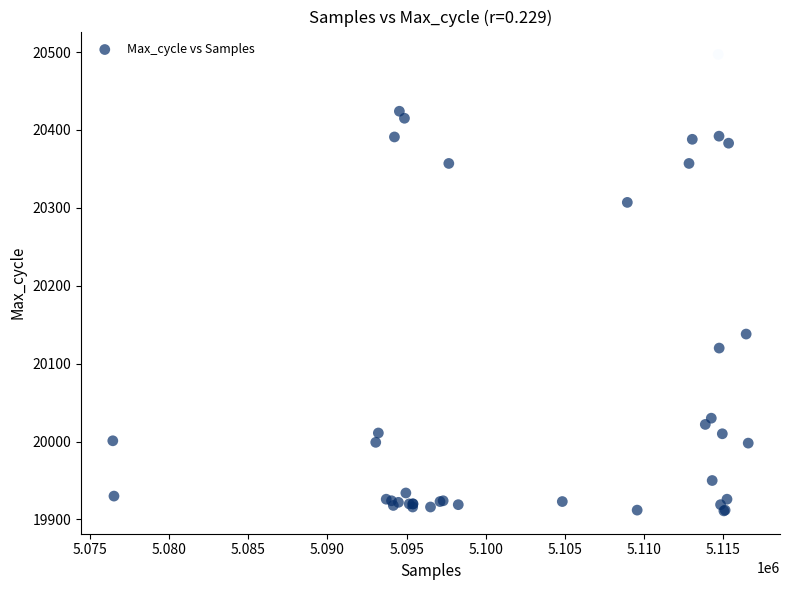

What Y value in the scatter plot is closest to 20204?

20138